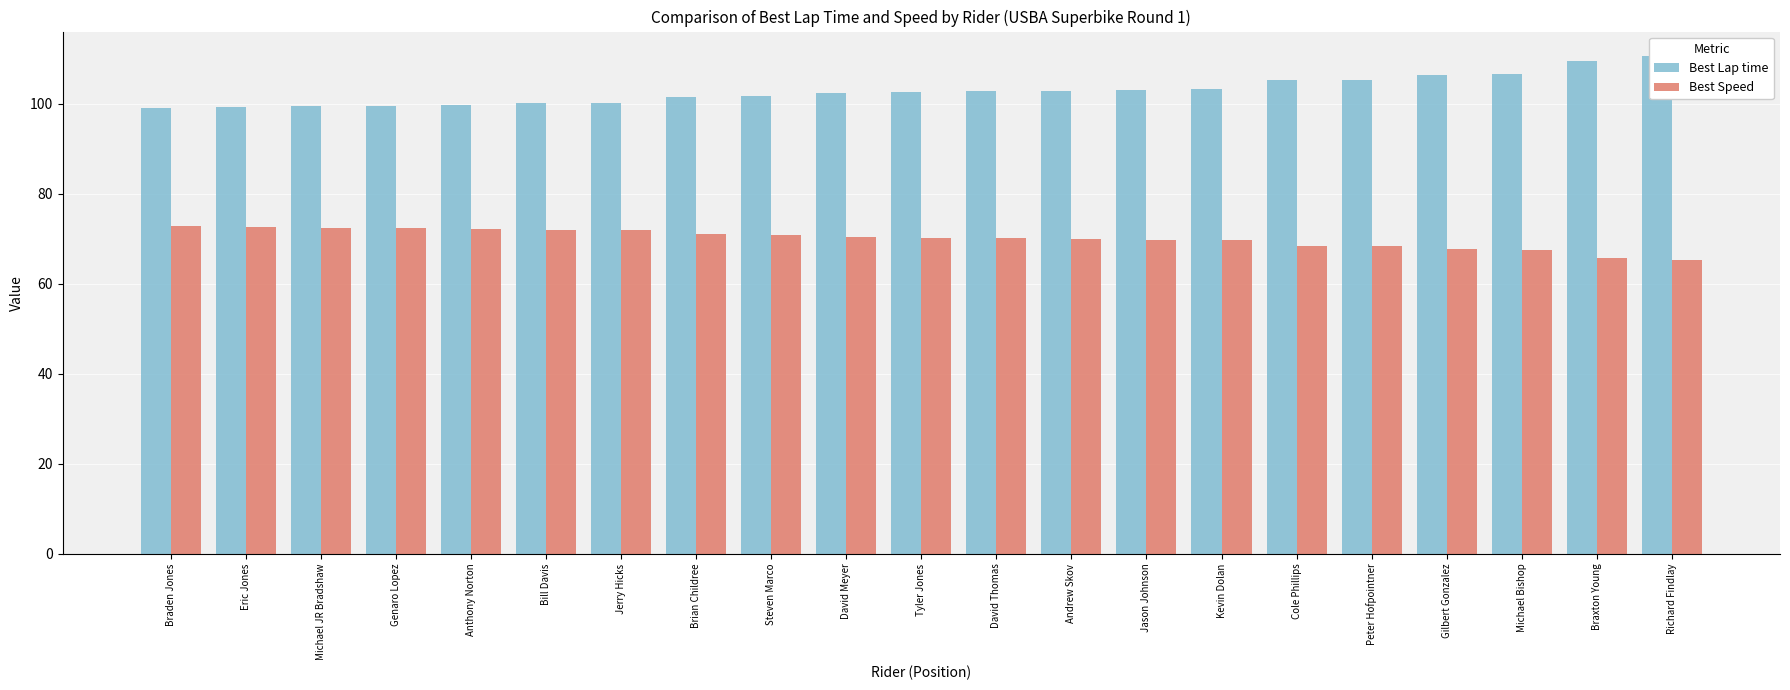

What is the difference between the Best Lap time values at Jerry Hicks and Cole Phillips?

5.0